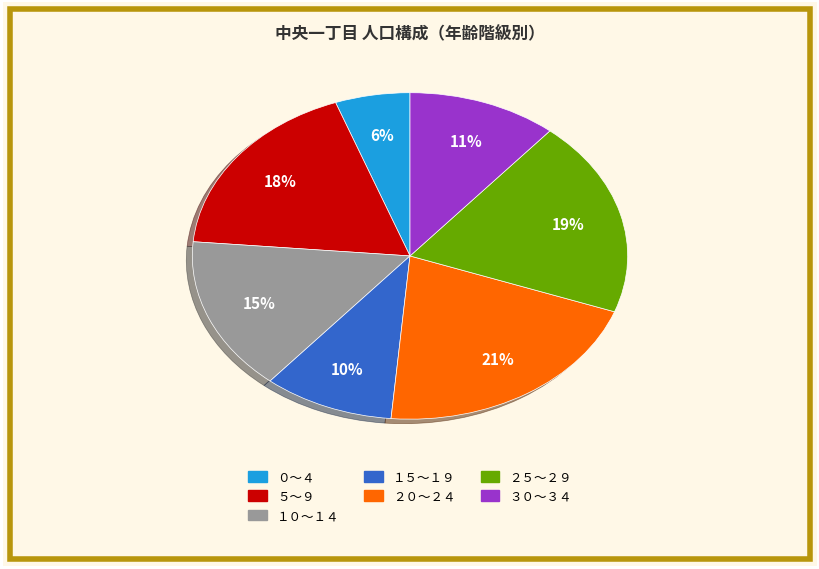

To the nearest percent, what is the difference between the largest and smallest slice percentages?

15%